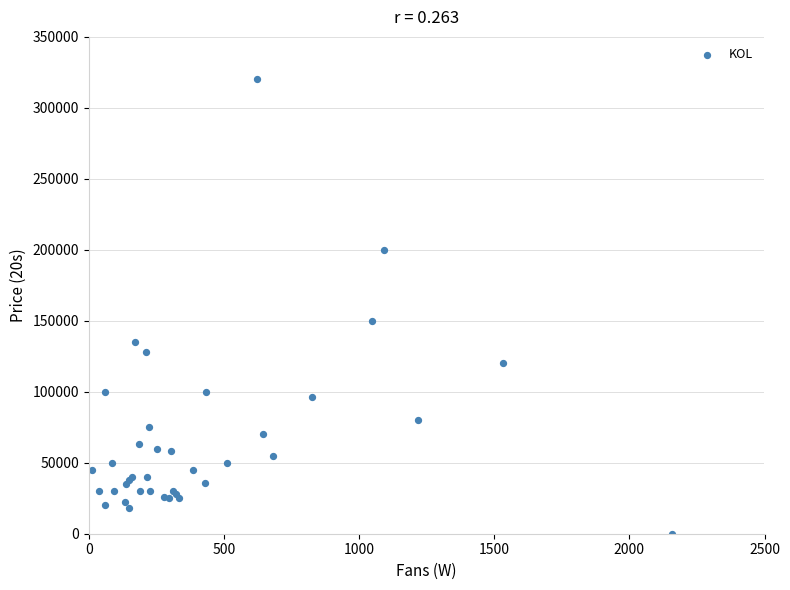

What Y value in the scatter plot is closest to 160006?

150000